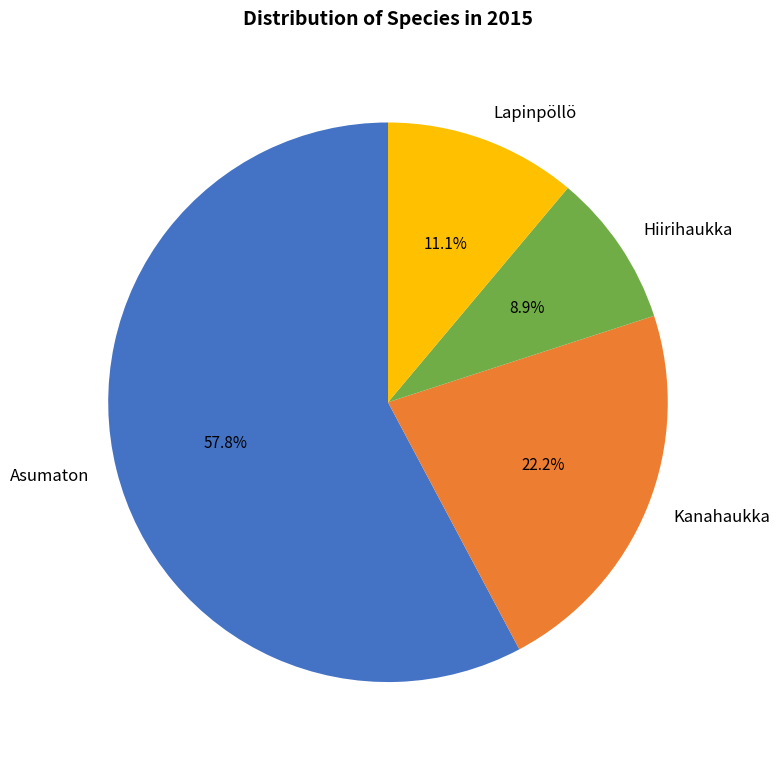

The Lapinpöllö slice represents 11% of the pie. True or false?

True